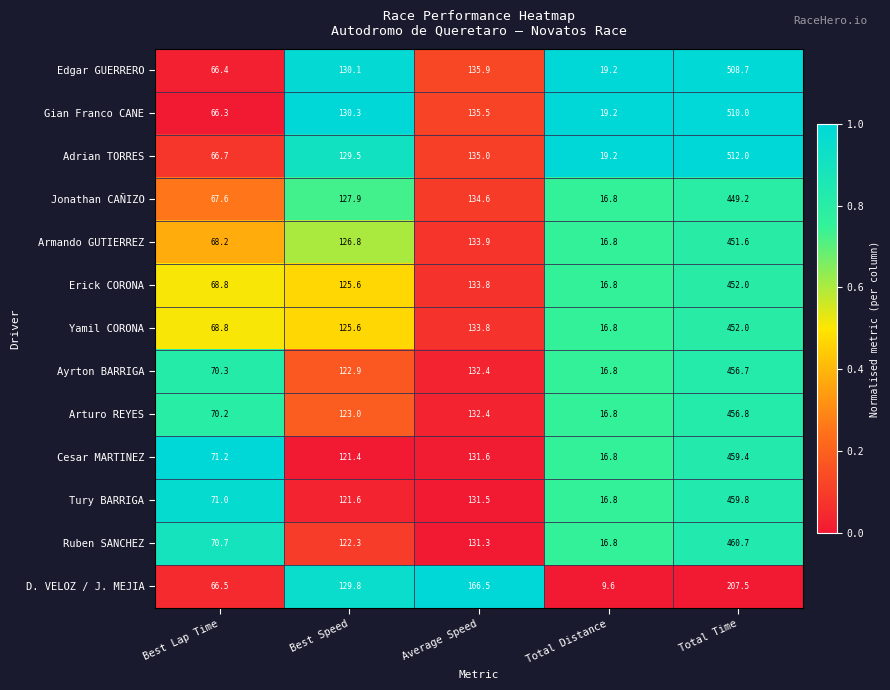

Where does the Ayrton BARRIGA series first go above 122?

Best Speed